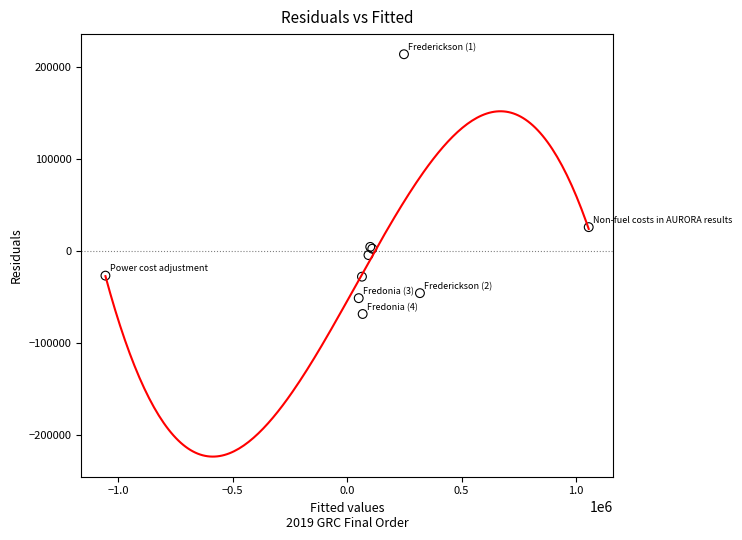

What Y value in the scatter plot is closest to 73125?

26356.6